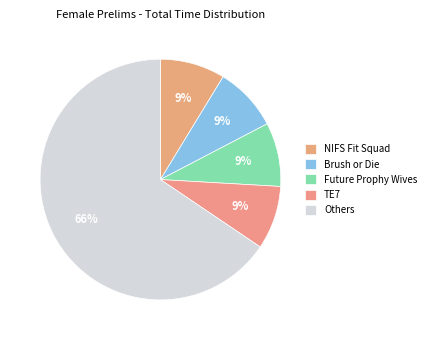

How many slices are in this pie chart?

5